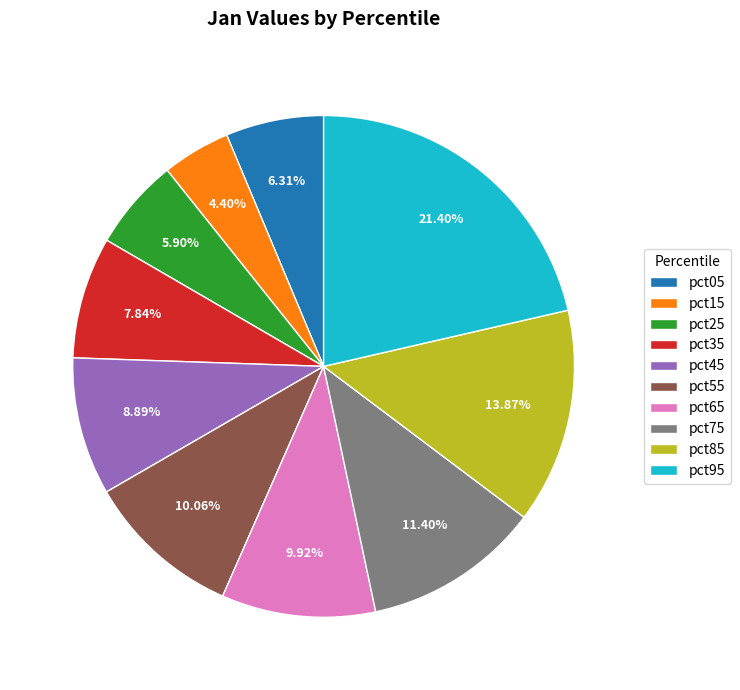

Which slice is the smallest?

pct15